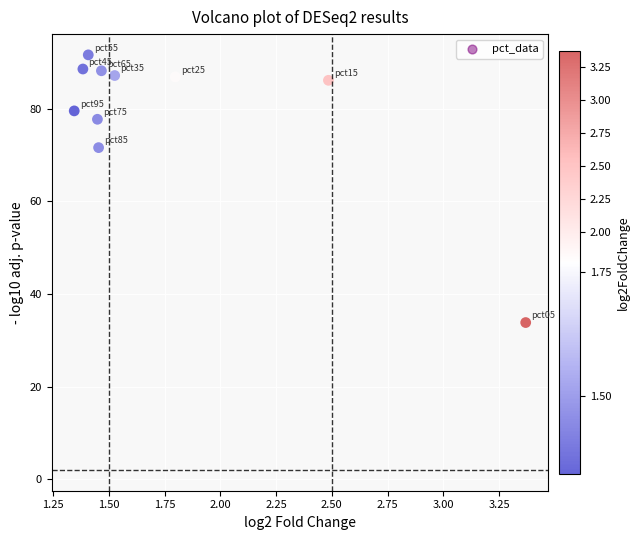

What Y value in the scatter plot is closest to 62?

71.6